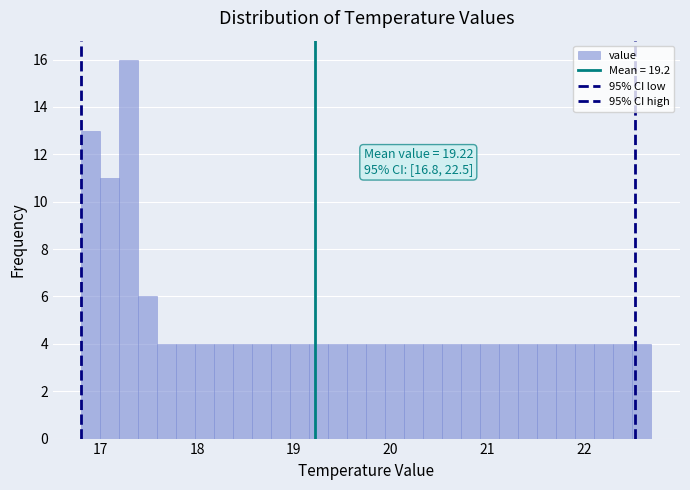

Read against the x-axis, roughly where is the centre of the tallest bar?

17.3